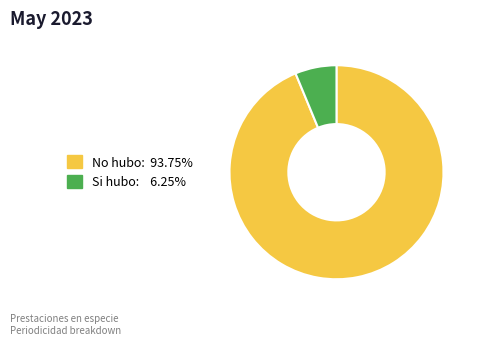

Rank the categories by value from highest to lowest.

No hubo, Si hubo